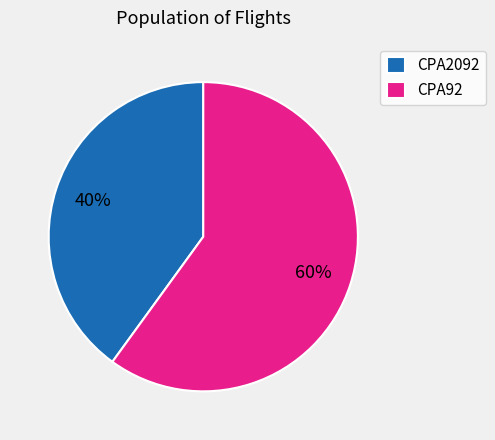

The CPA2092 slice represents 40% of the pie. True or false?

True